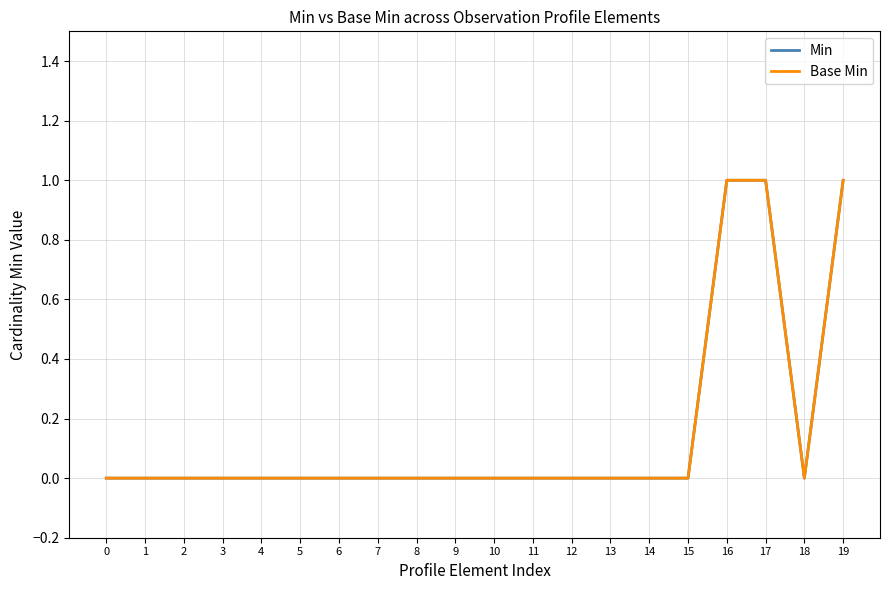

Does the chart have visible grid lines?

Yes